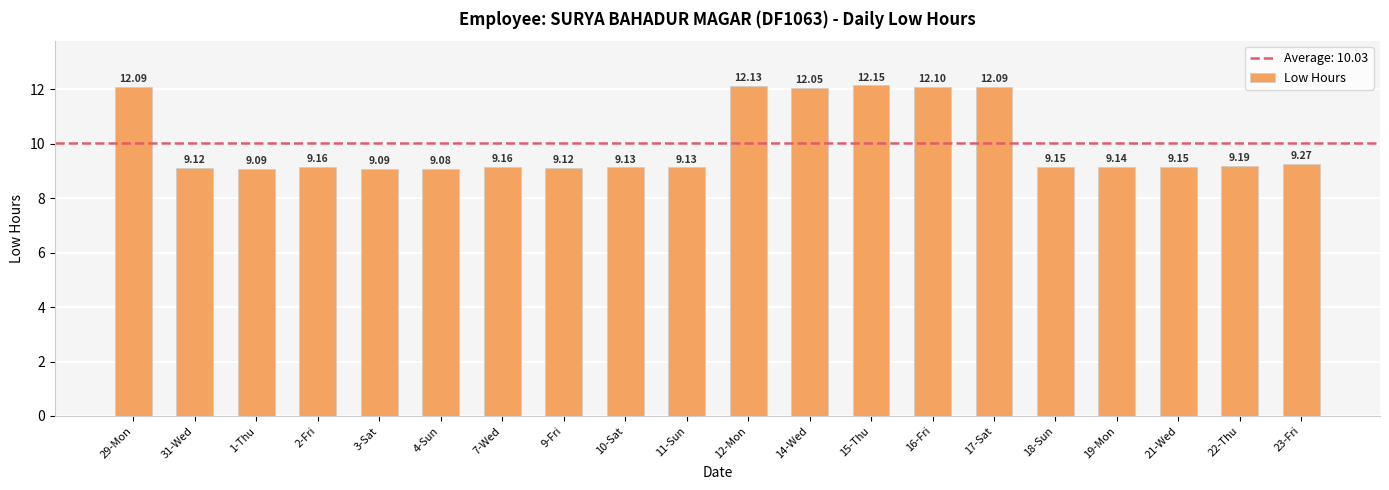

Is it true that the value at 11-Sun is 9.1?

True